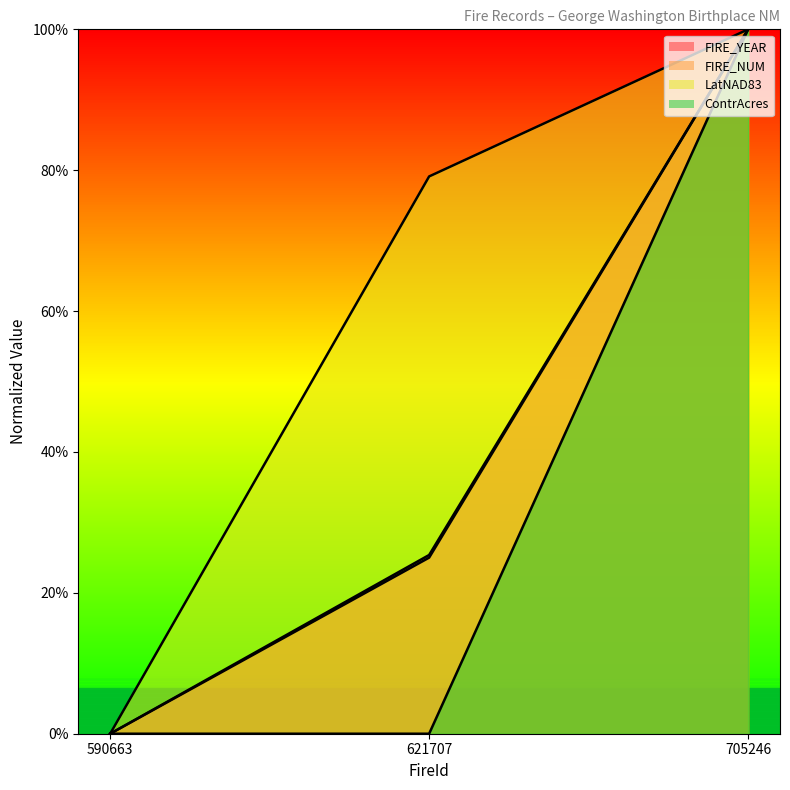

At which category is the sum across all series the highest?

705246